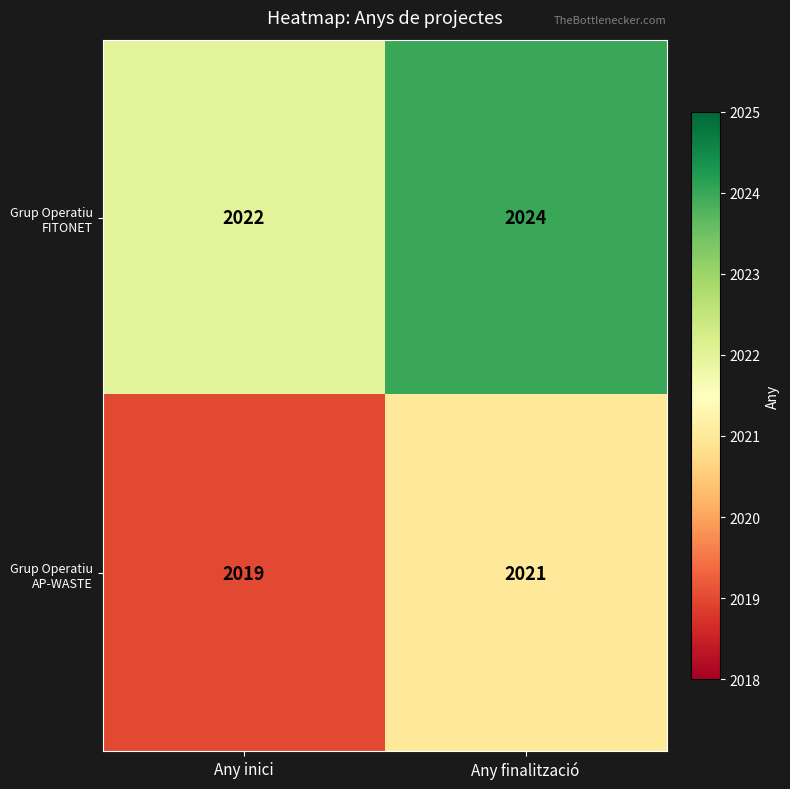

Reading right to left, transcribe all the data shown in this chart.

Grup Operatiu FITONET: 2024	2022
Grup Operatiu AP-WASTE: 2021	2019